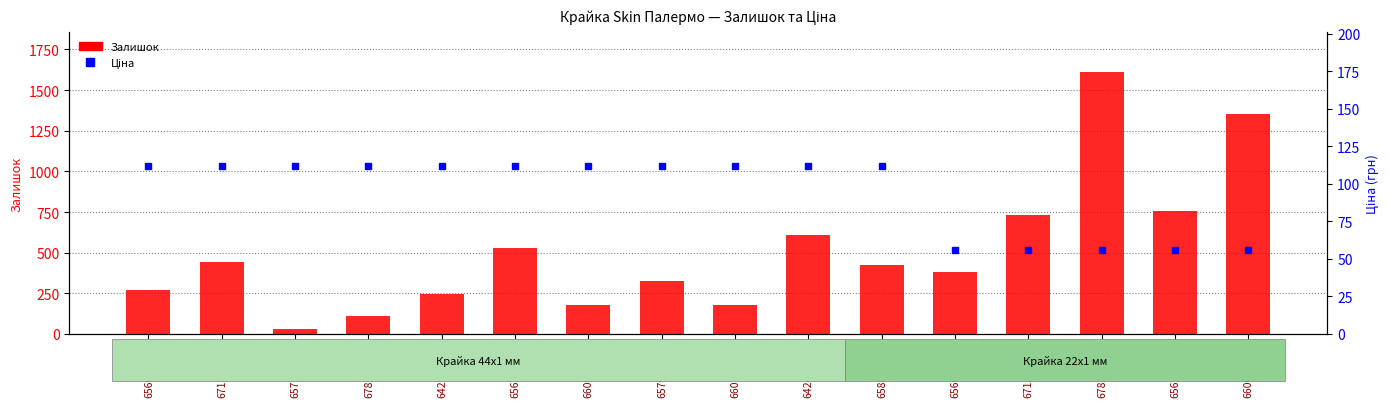

What position from the left is 6782(44x1)?

4